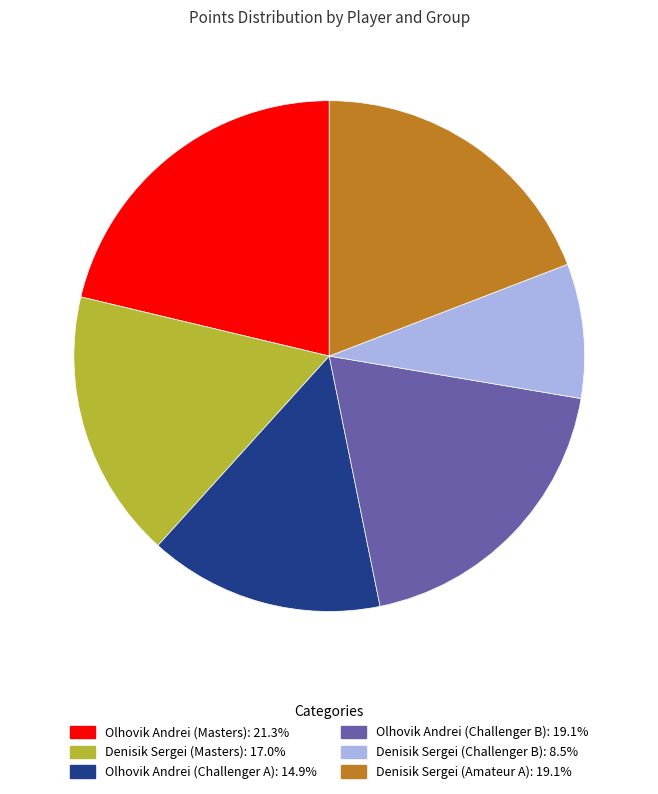

Which slice is the largest?

Olhovik Andrei (Masters)